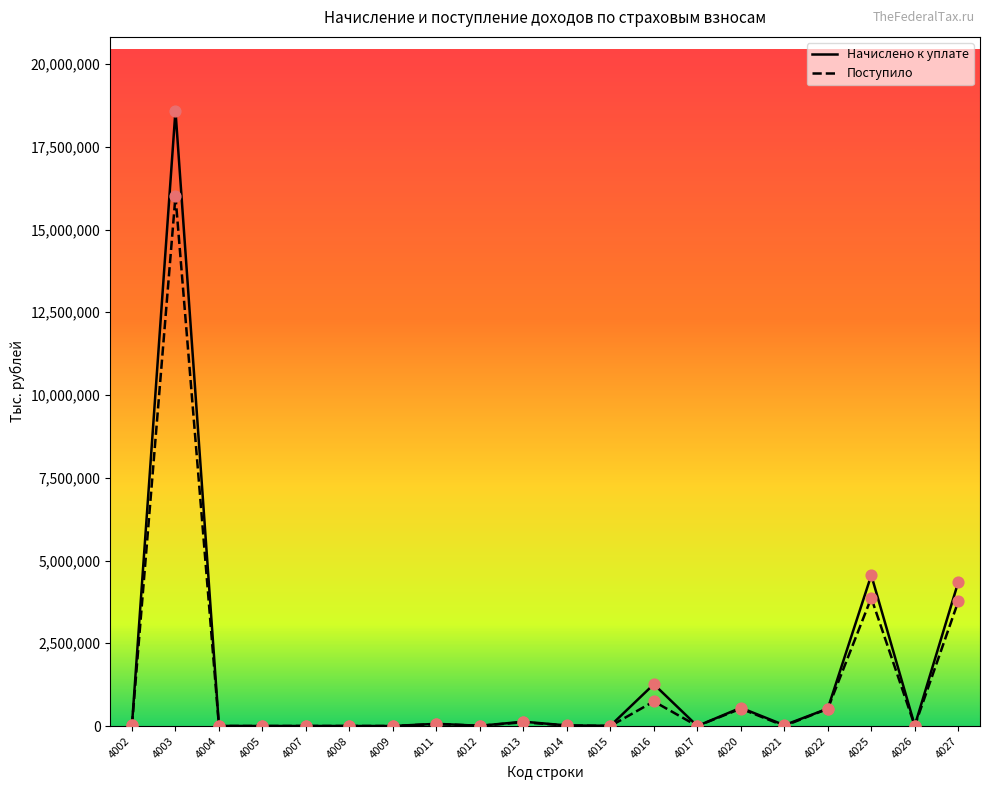

At which category is the sum across all series the highest?

4003